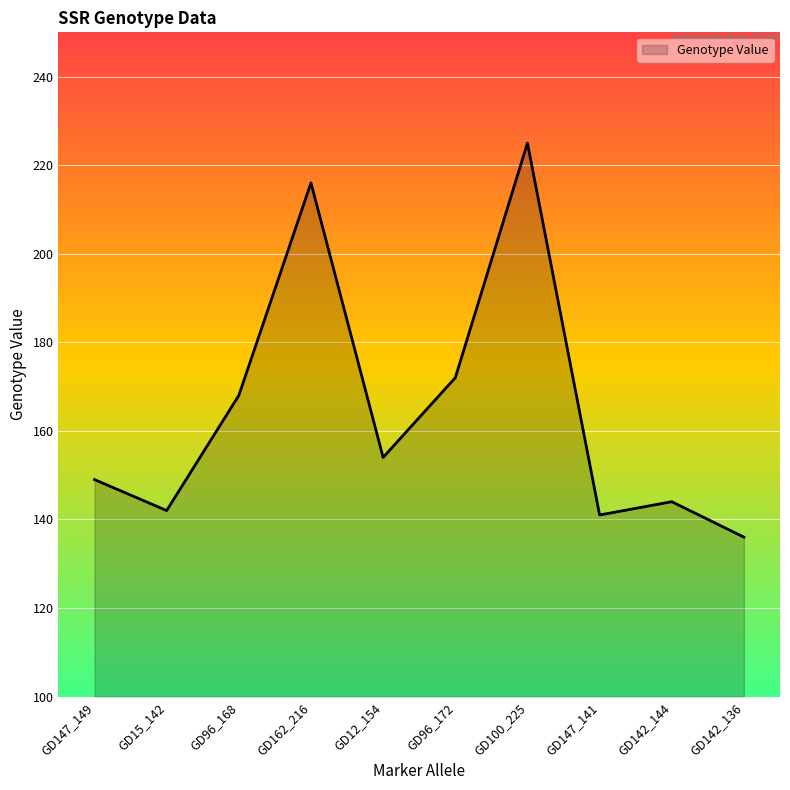

Is it true that the value at GD96_172 is 172?

True